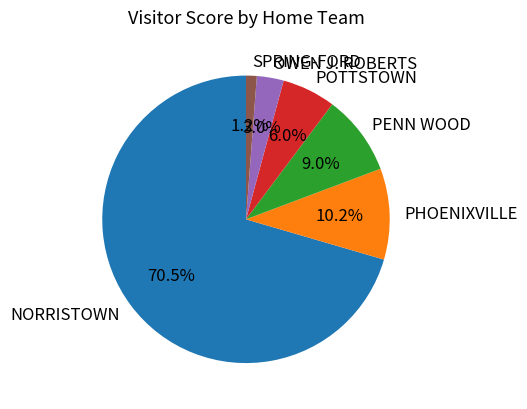

What is the smallest slice in the pie chart?

SPRING-FORD